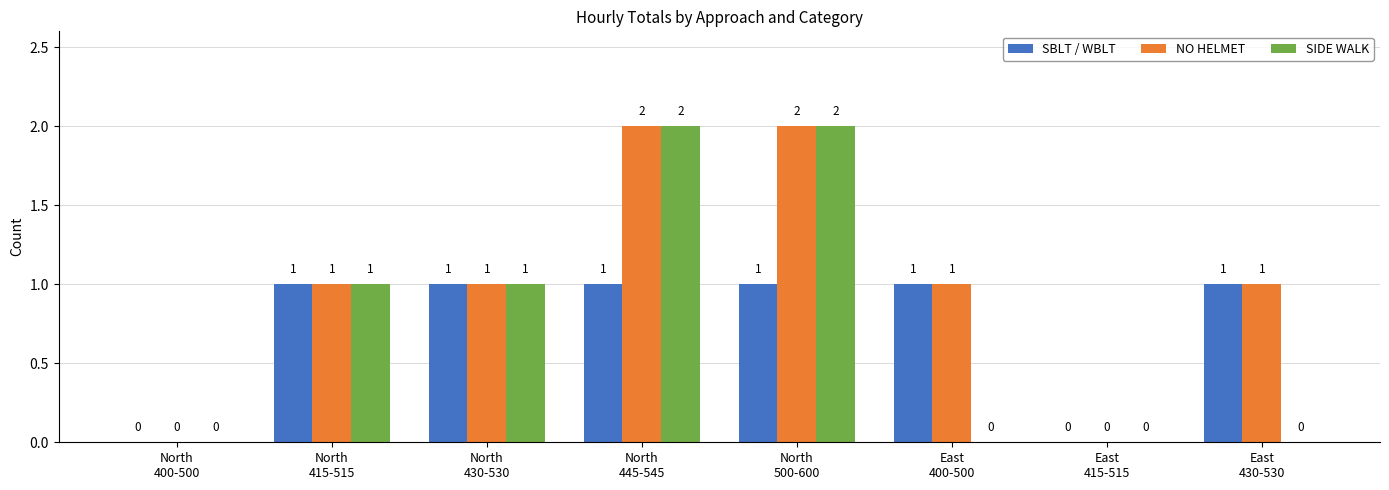

How many SIDE WALK values are between 0 and 2?

8